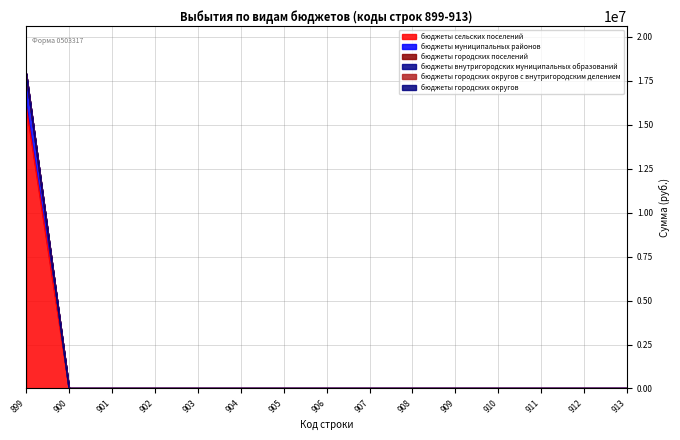

Does the chart display data point markers on the line(s)?

No